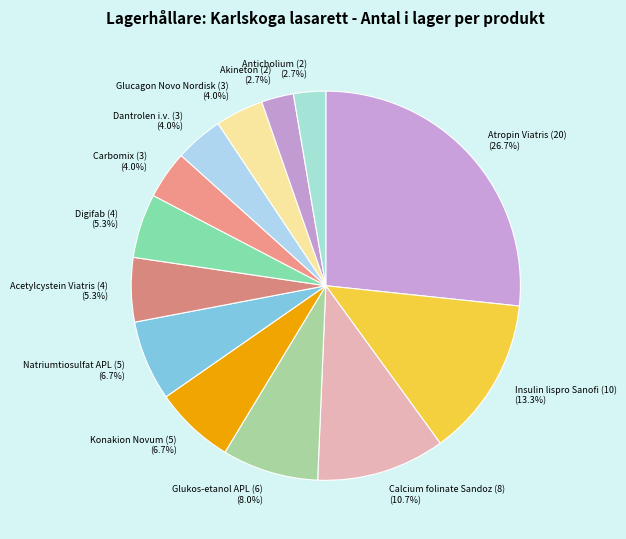

Is there any slice that represents more than half of the pie?

No